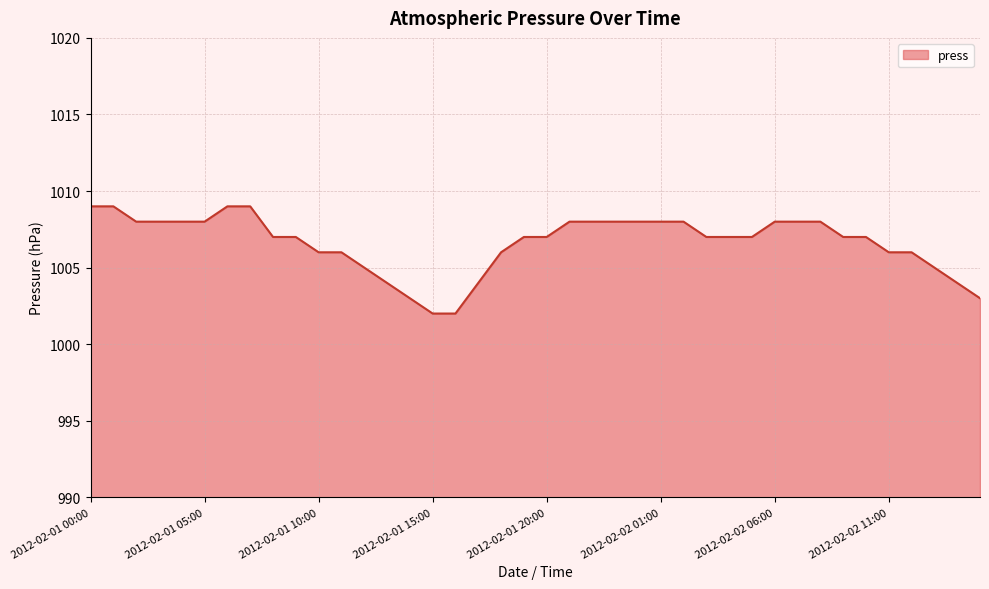

What is the smallest value displayed?

1002